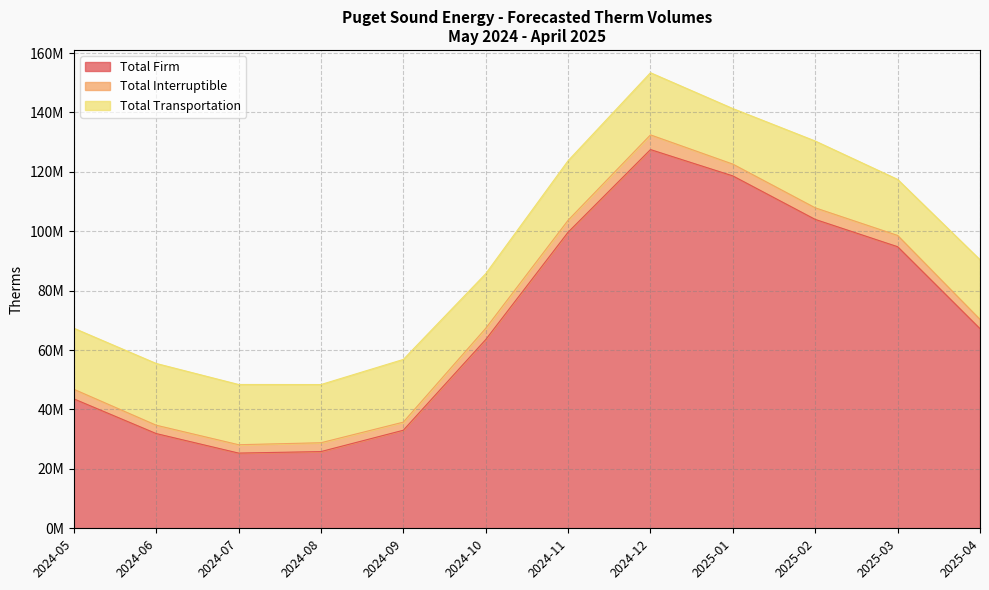

Rank the series by their maximum value, from lowest to highest.

Total Interruptible, Total Transportation, Total Firm